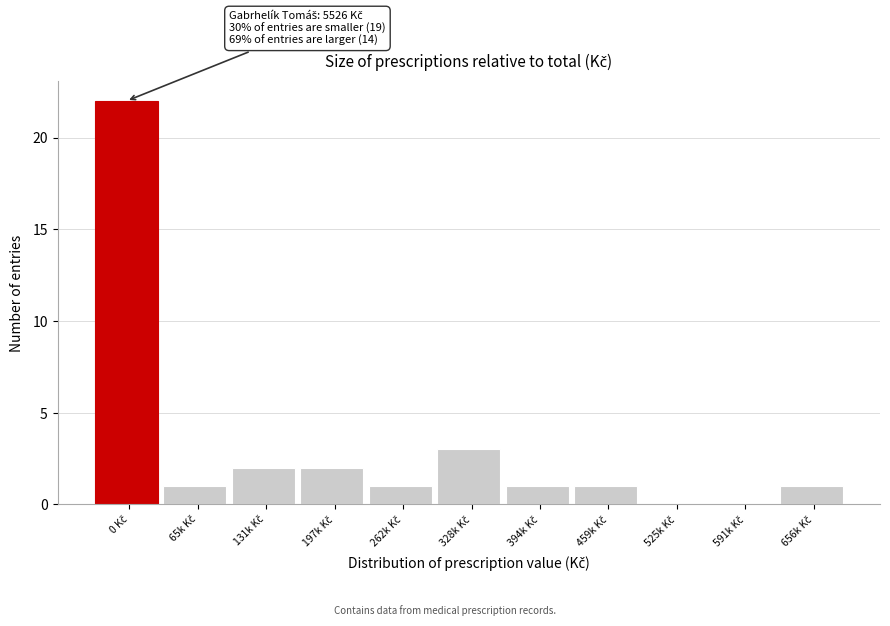

What is the maximum value shown in the chart?

22